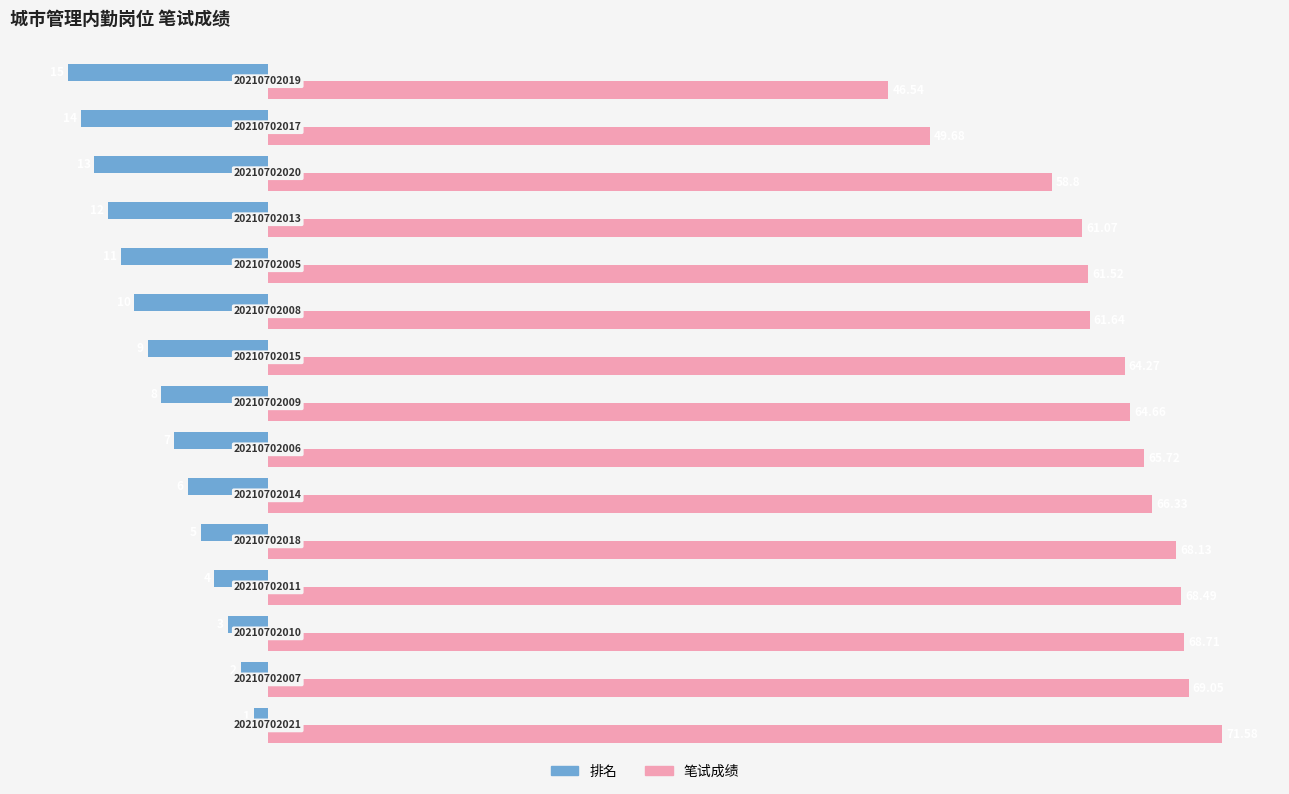

What is the minimum value shown in the chart?

-15.0